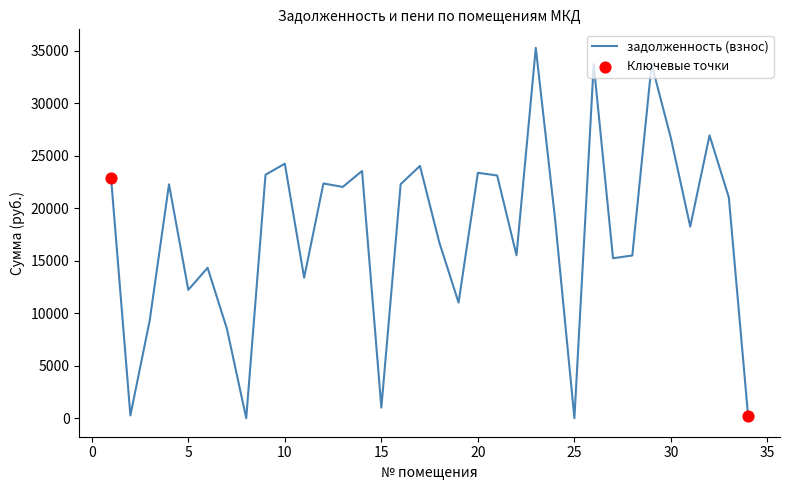

What is the greatest value displayed?

35253.8